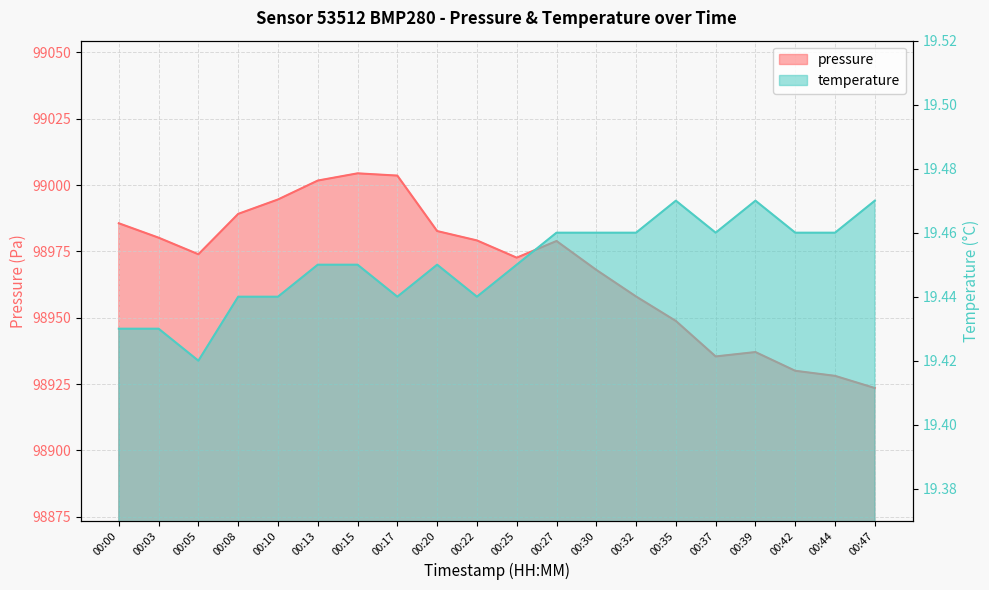

Which series has the largest total across all categories?

pressure